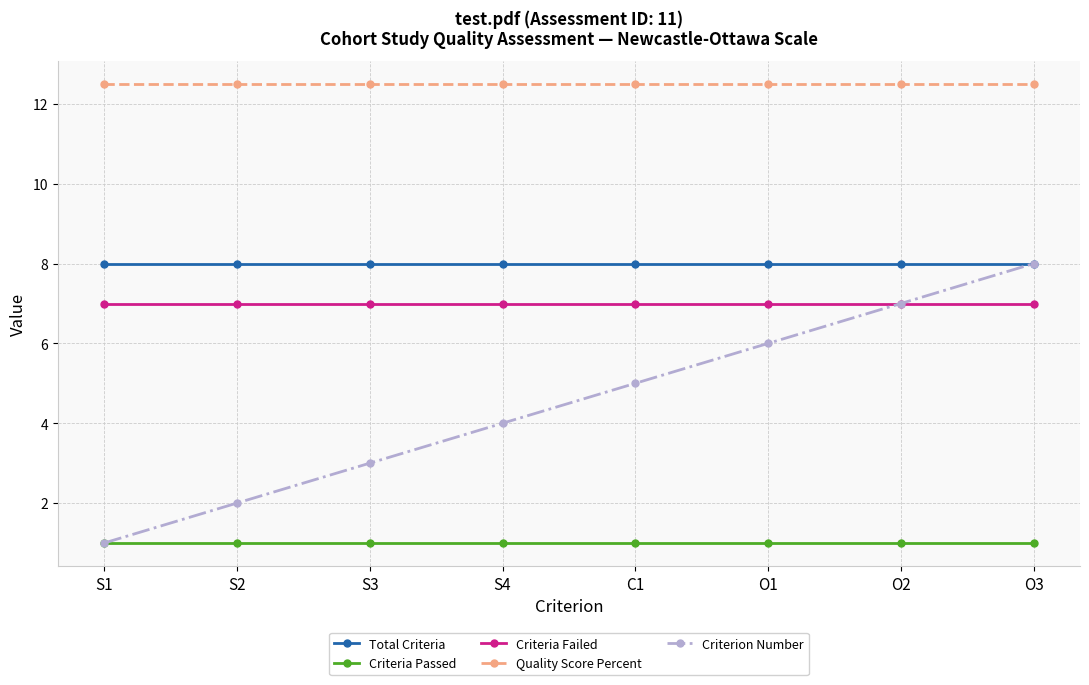

Which series has the largest total across all categories?

Quality Score Percent